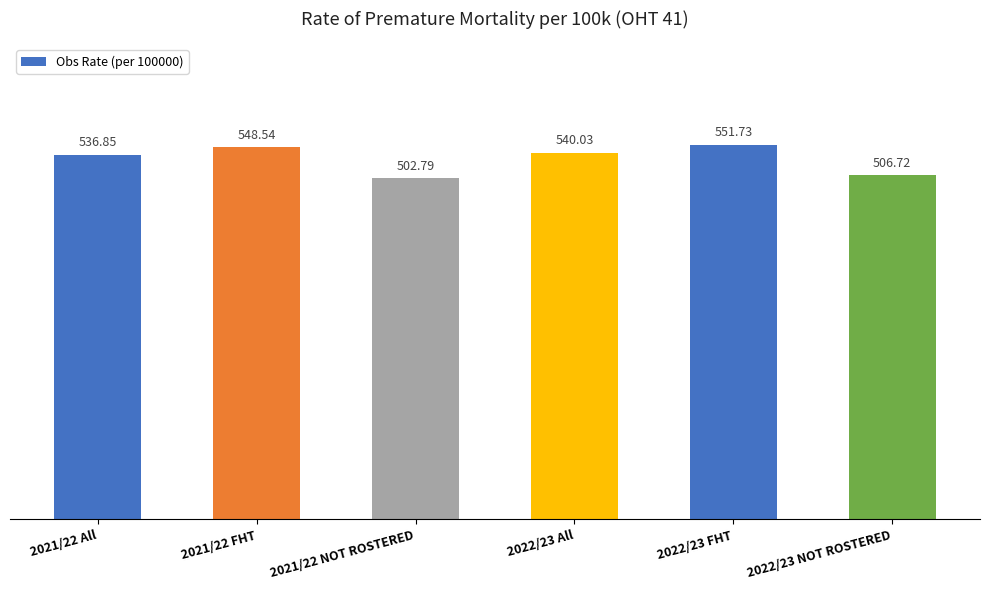

How many categories are shown in the chart?

6